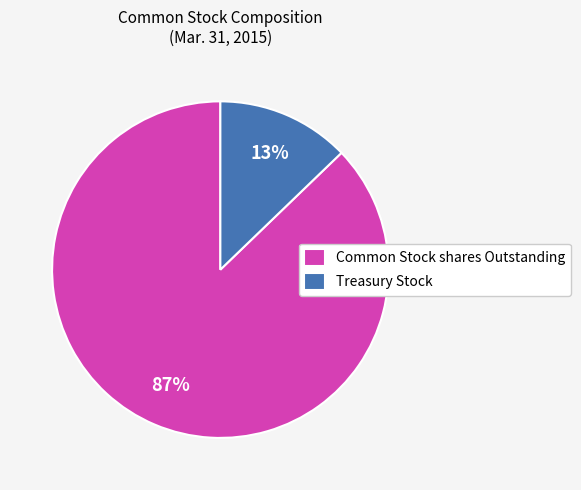

Between Common Stock shares Outstanding and Treasury Stock, which is larger?

Common Stock shares Outstanding